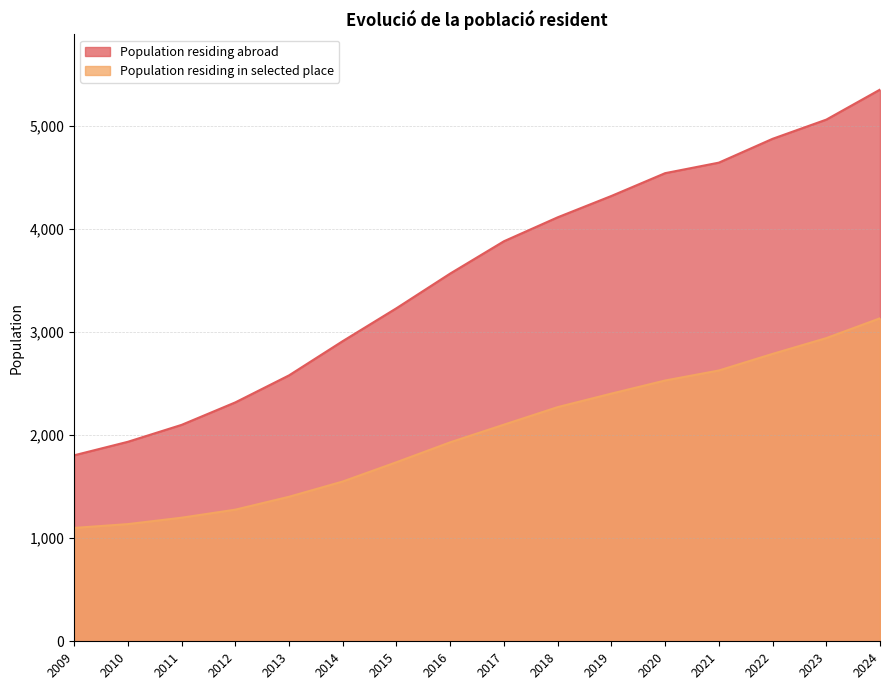

True or false: Population residing in selected place and Population residing abroad cross at least once.

False